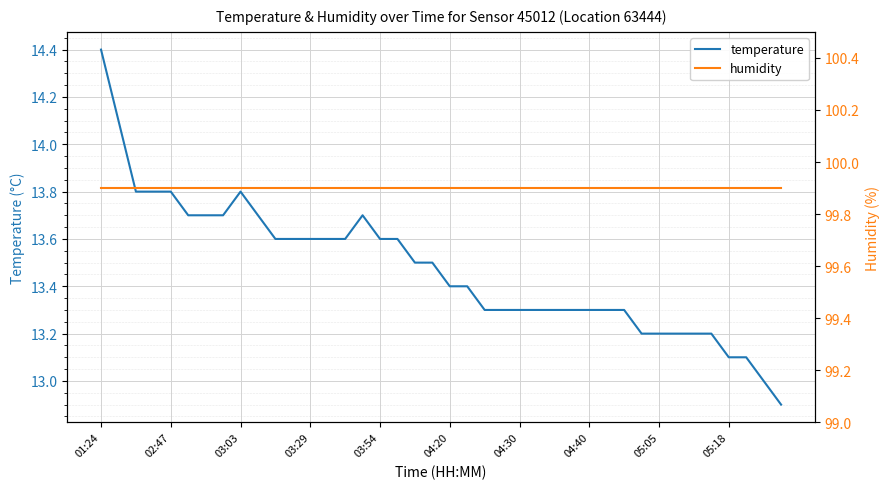

What is the average value of the temperature series?

13.5